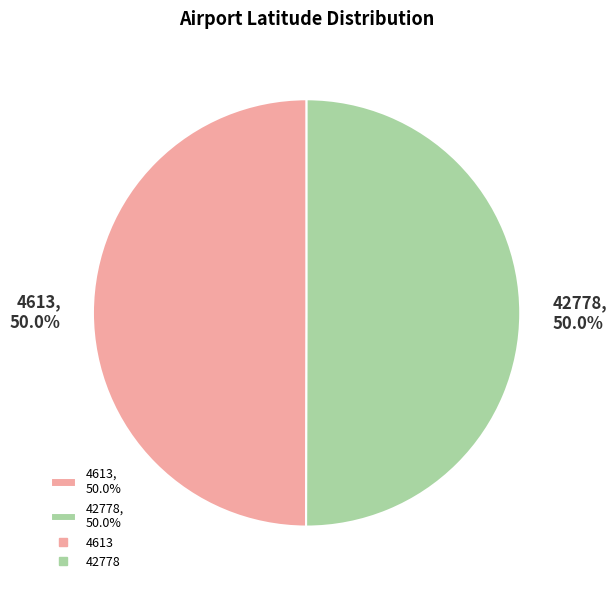

How much of the chart is everything except 4613, 50.0%?

50.0%